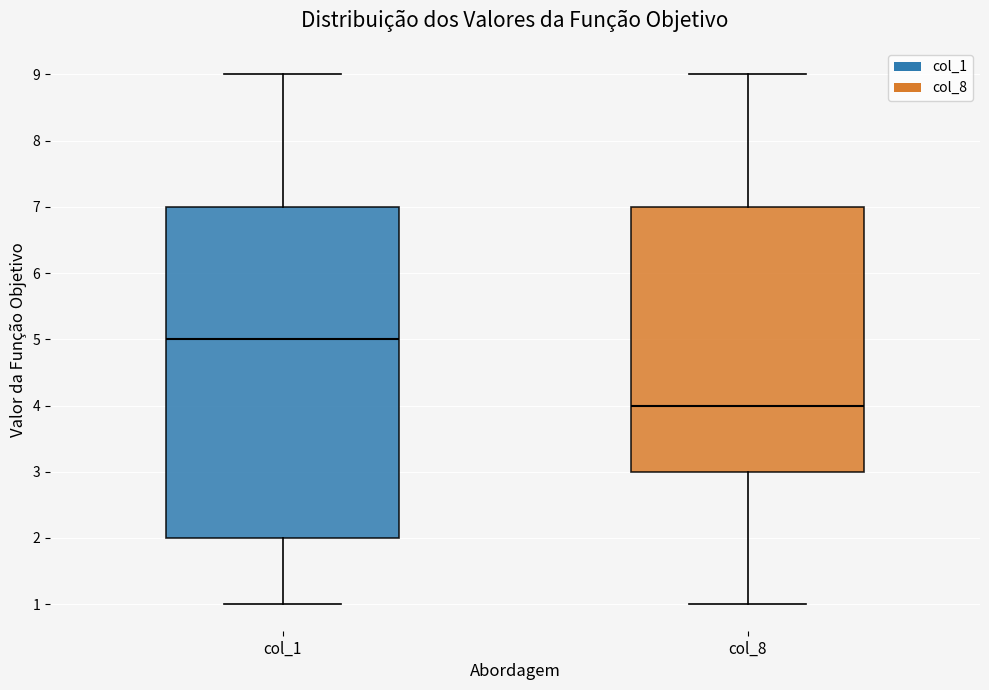

Which box is the tallest, from its lower edge to its upper edge?

col_1